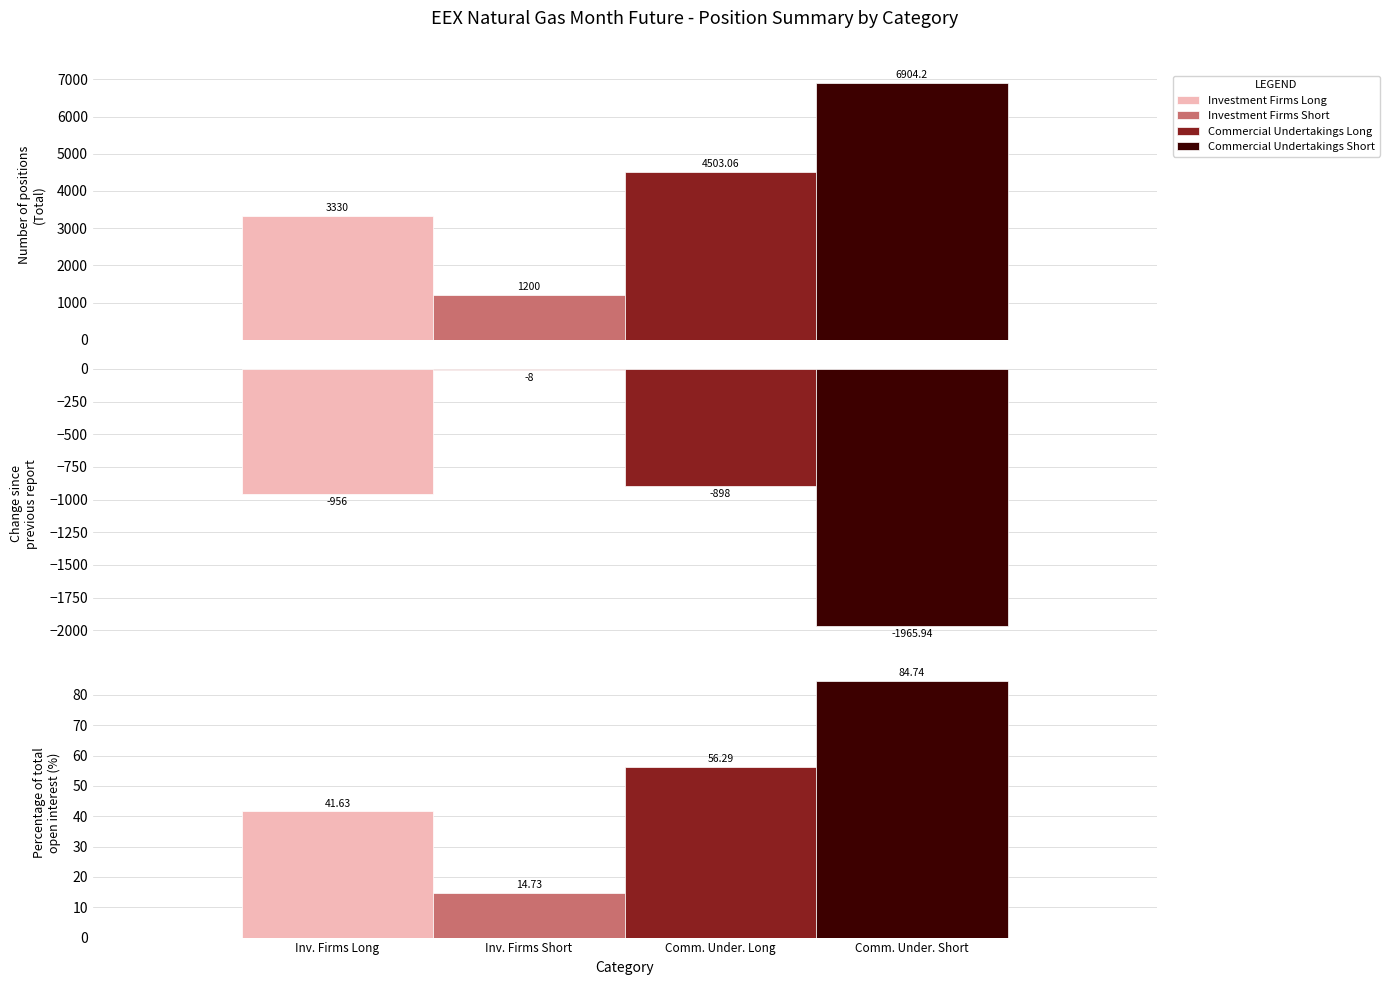

The Investment Firms Long series shows -1294.5 at Change since previous report (Total). True or false?

False